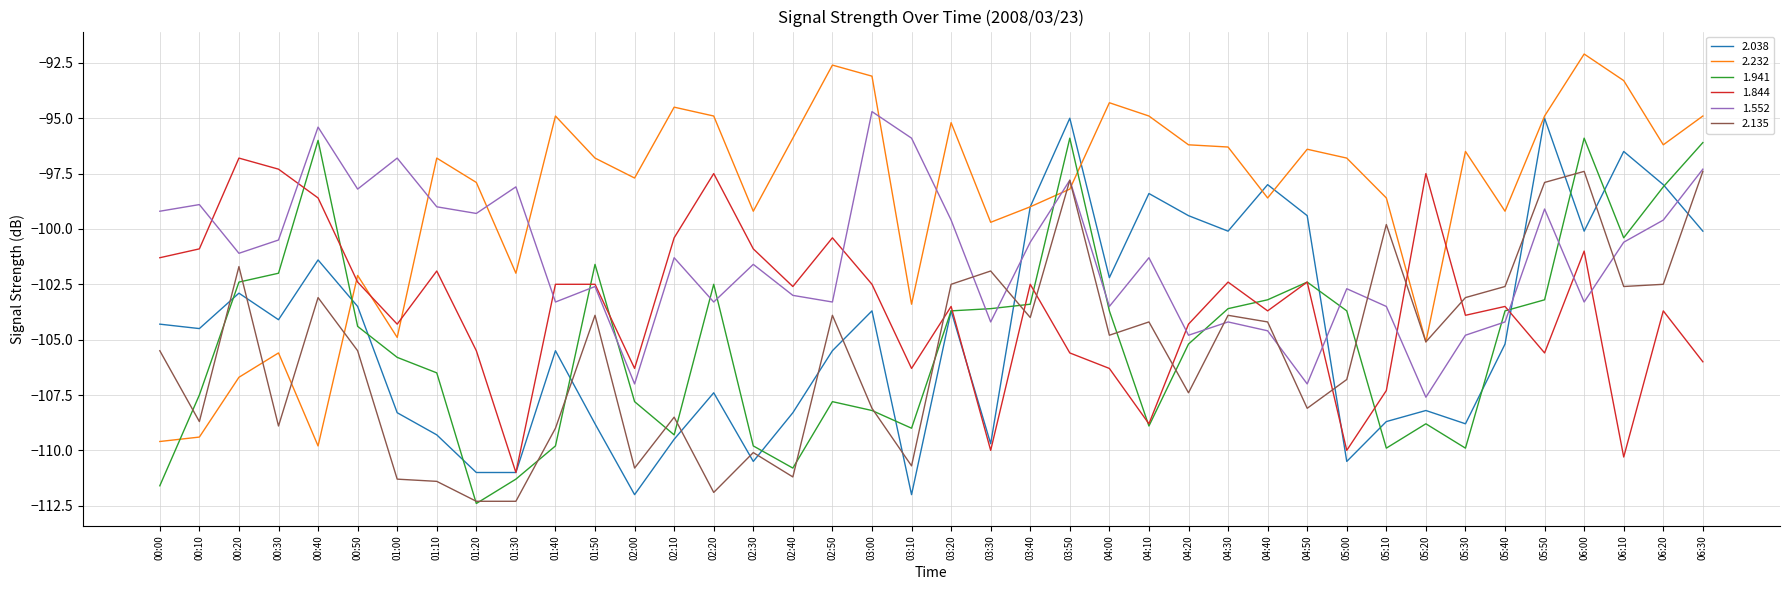

What position from the right is 00:00?

40